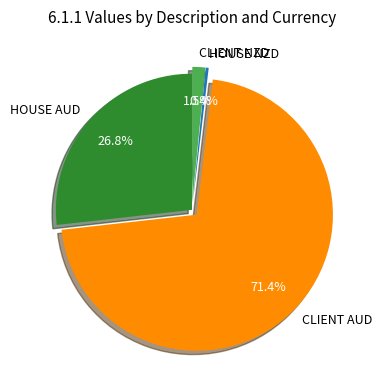

Approximately how many times larger is the value at HOUSE AUD compared to CLIENT AUD?

0.4